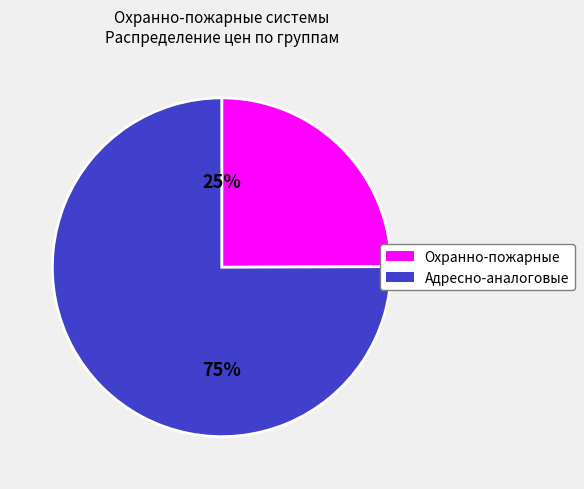

To the nearest percent, what is the average slice percentage?

50%